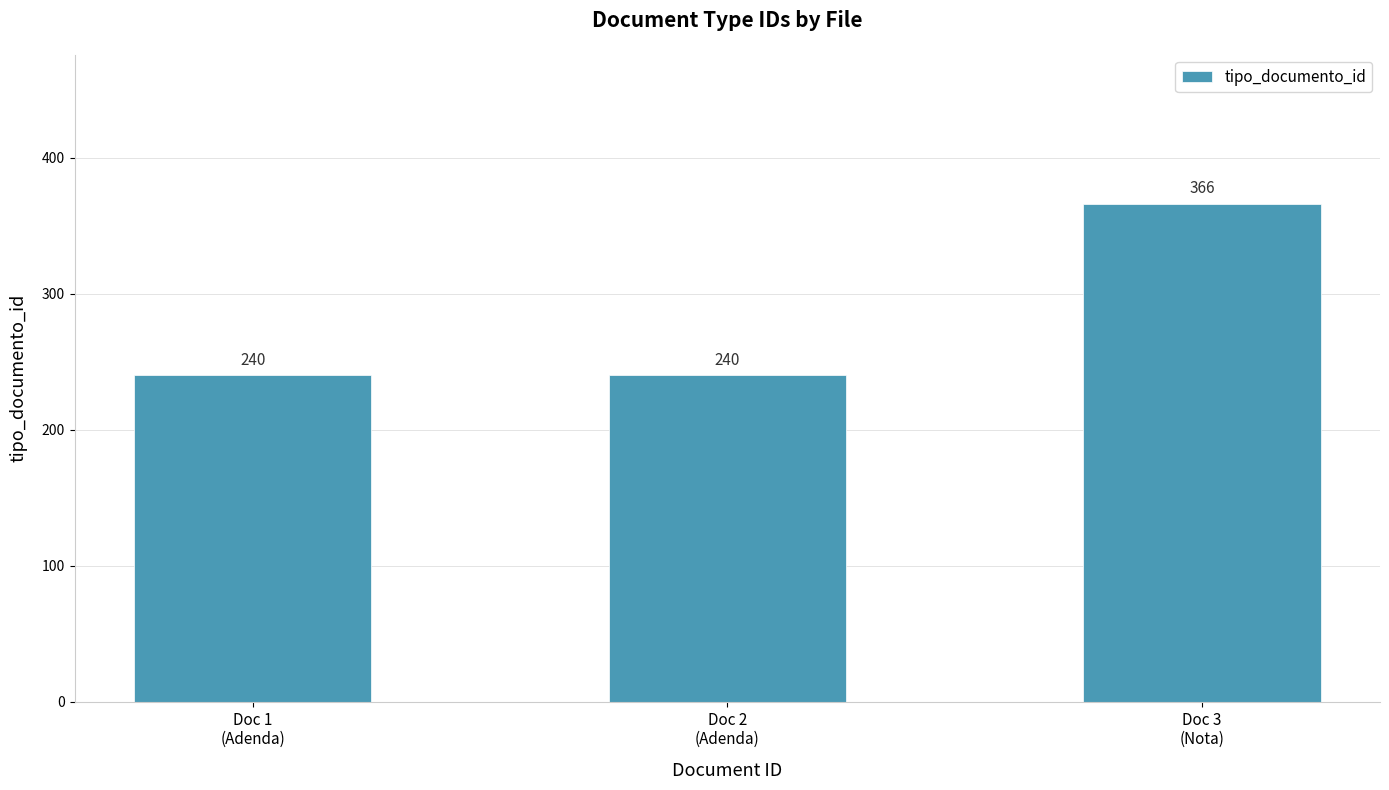

The chart shows a value of 240 at Doc 1
(Adenda). True or false?

True